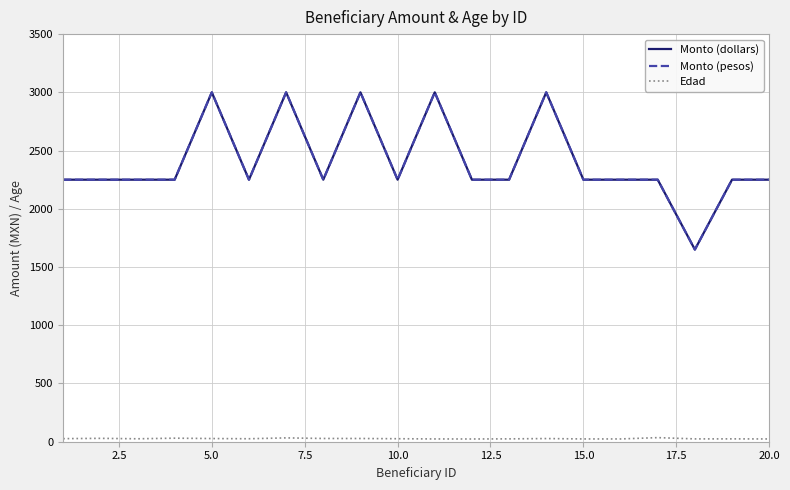

What is the greatest value displayed?

3000.0